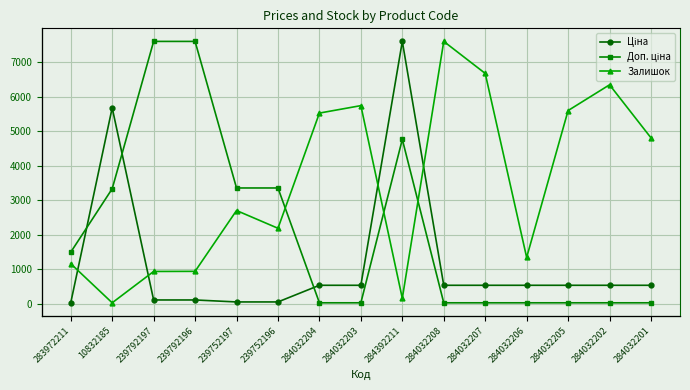

What is the difference between the maximum and second lowest values in the Залишок series?

2344.0